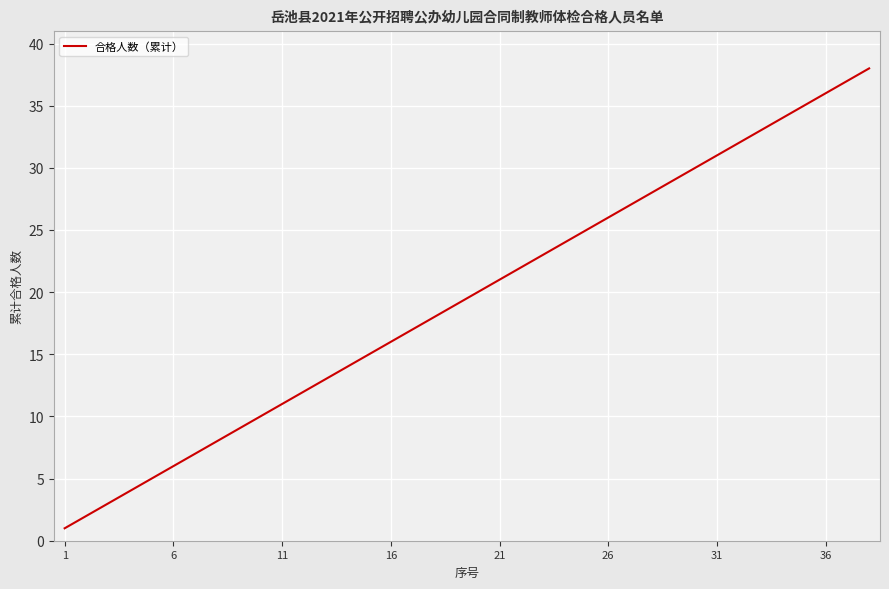

Reading right to left, what are all the values shown in this chart?

38	37	36	35	34	33	32	31	30	29	28	27	26	25	24	23	22	21	20	19	18	17	16	15	14	13	12	11	10	9	8	7	6	5	4	3	2	1